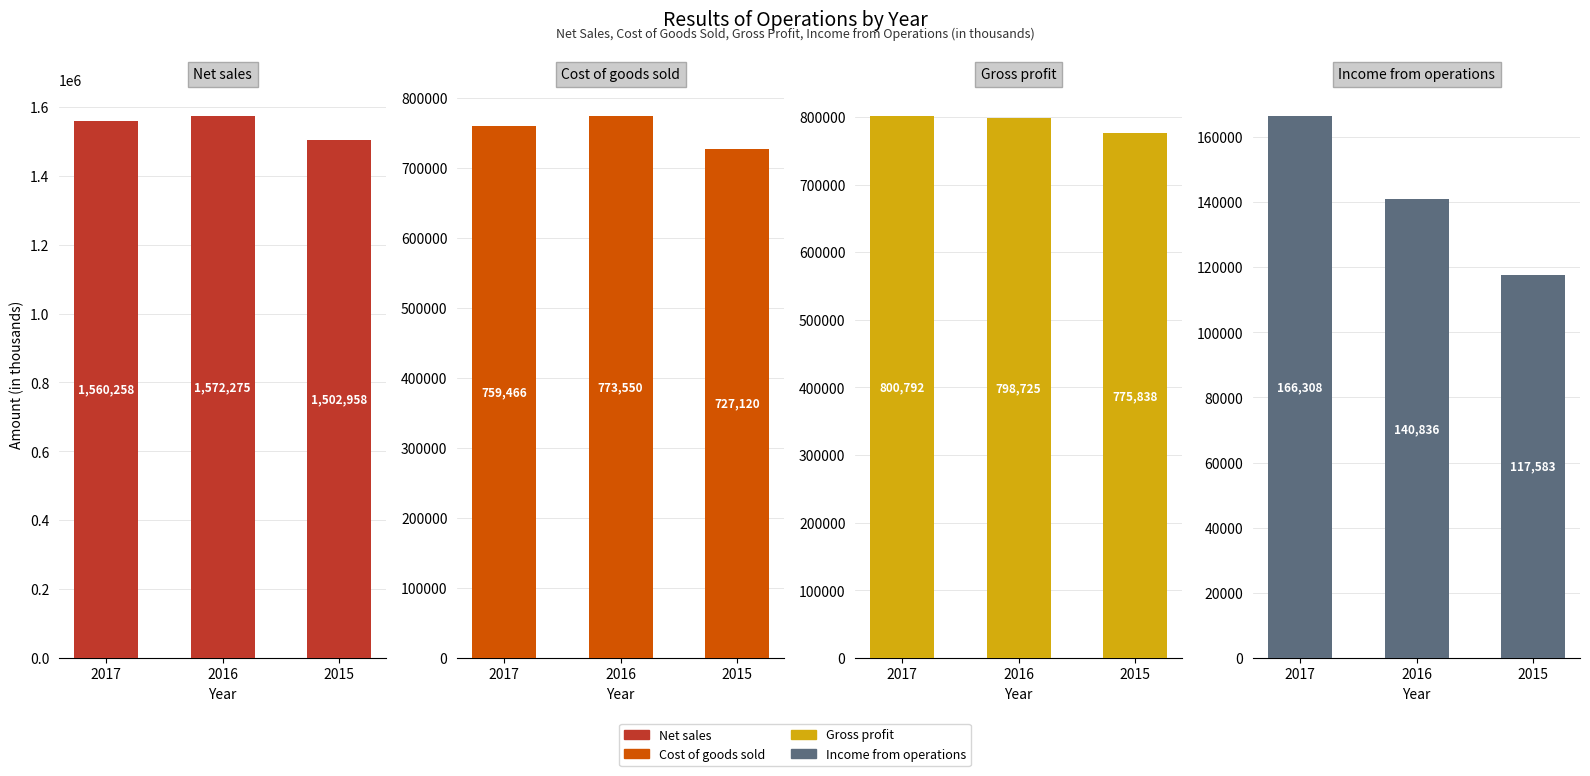

Which category has the lowest value in the Net sales series?

2015